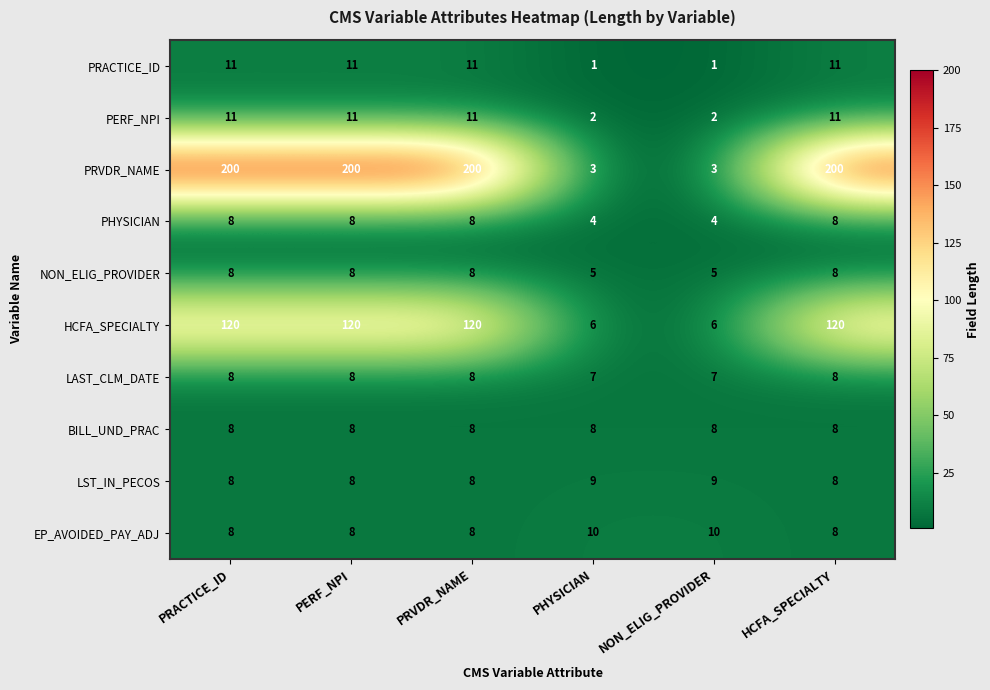

What is the difference between the highest and lowest values at PERF_NPI?

192